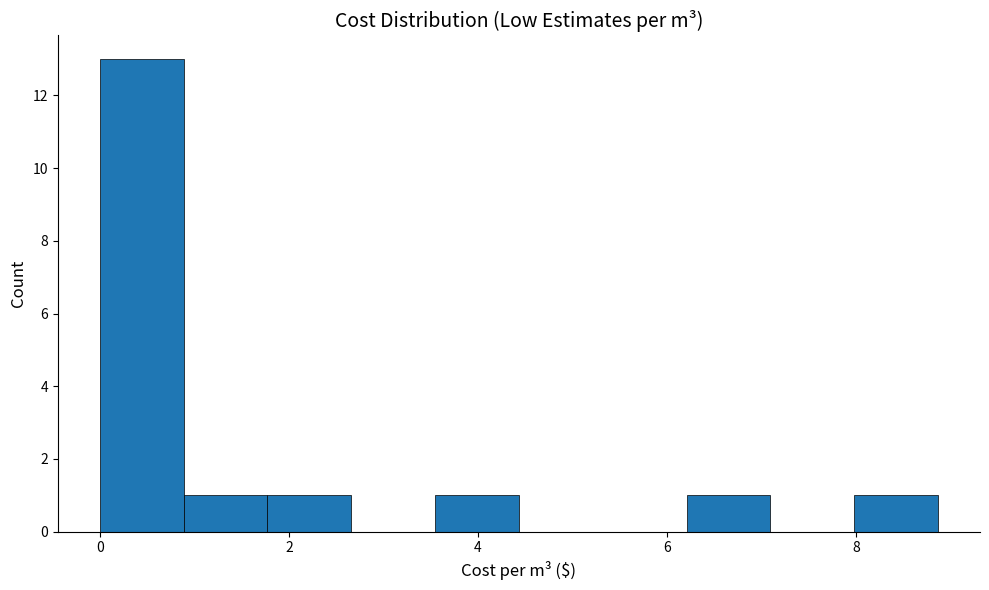

Which range on the x-axis has the tallest bar?

0.0 to 0.8